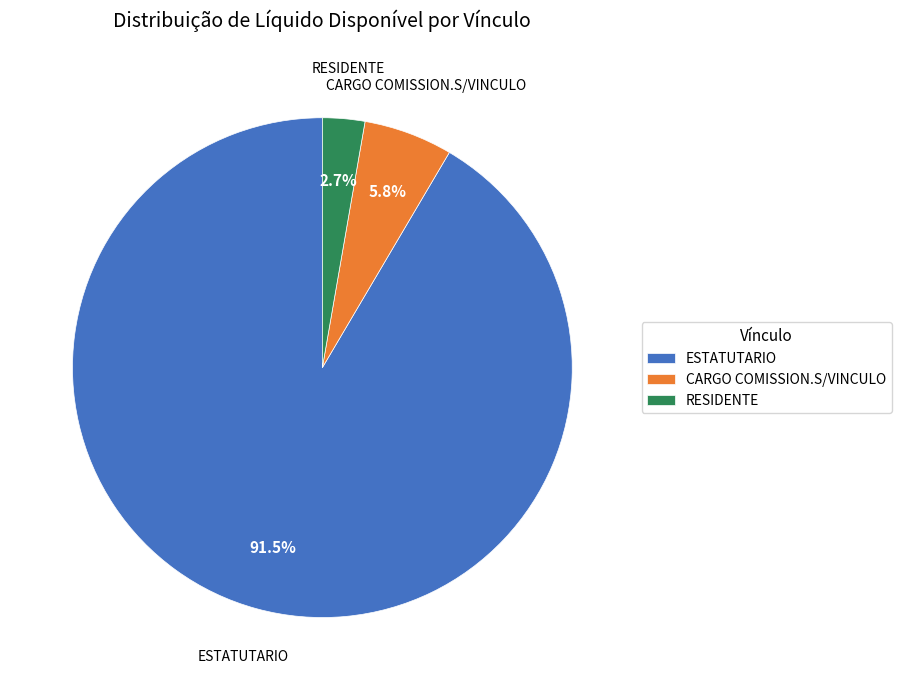

Rank the categories by value from lowest to highest.

RESIDENTE, CARGO COMISSION.S/VINCULO, ESTATUTARIO